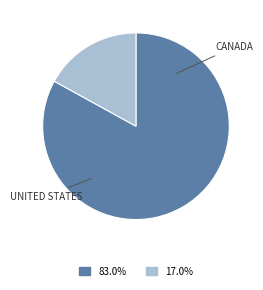

Does any single category account for the majority?

Yes